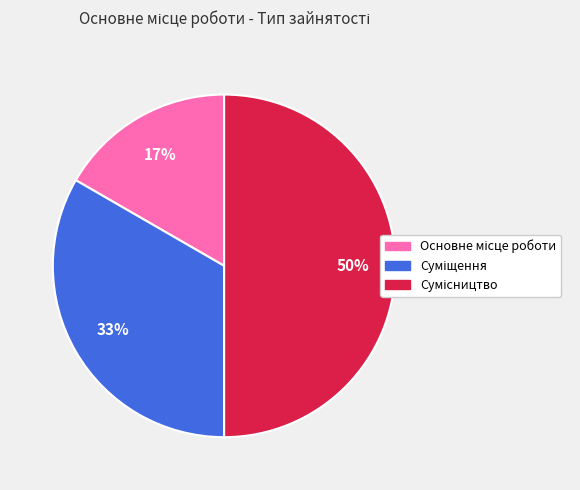

To the nearest percent, what is the difference between the largest and smallest slice percentages?

33%